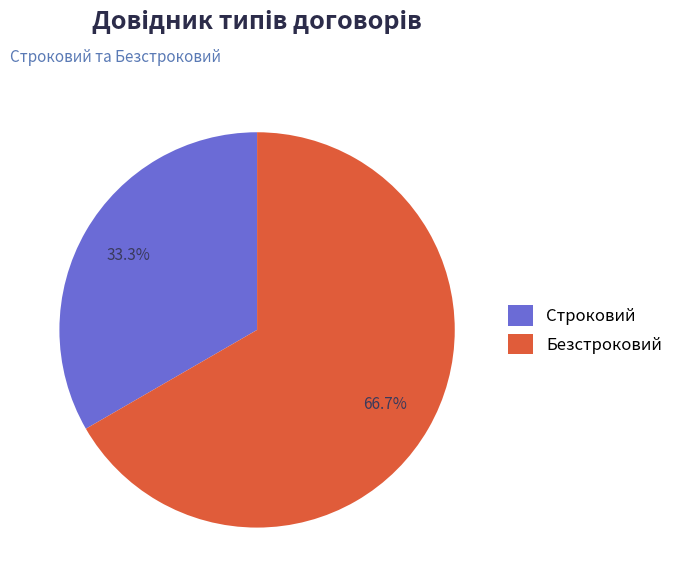

Count the number of slices in the pie.

2